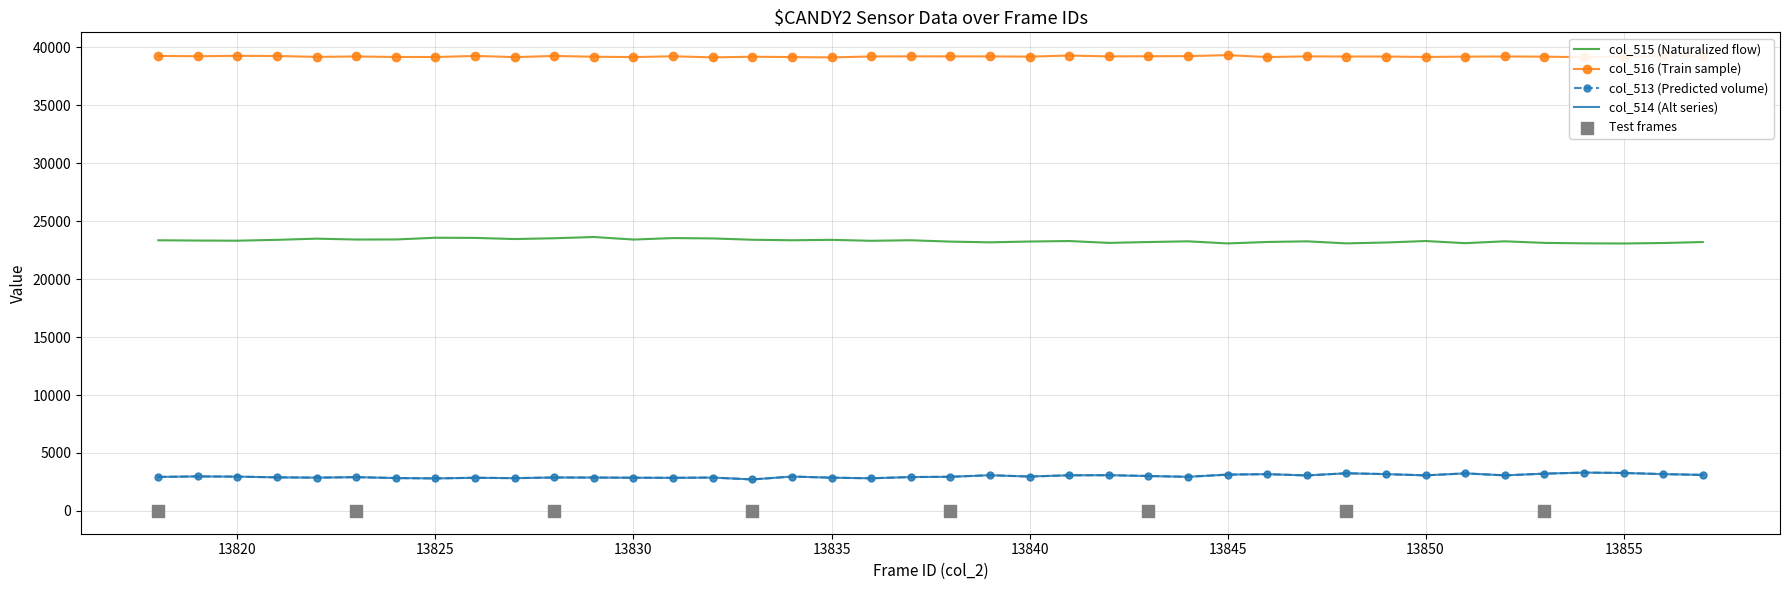

Which series has the largest total across all categories?

col_516